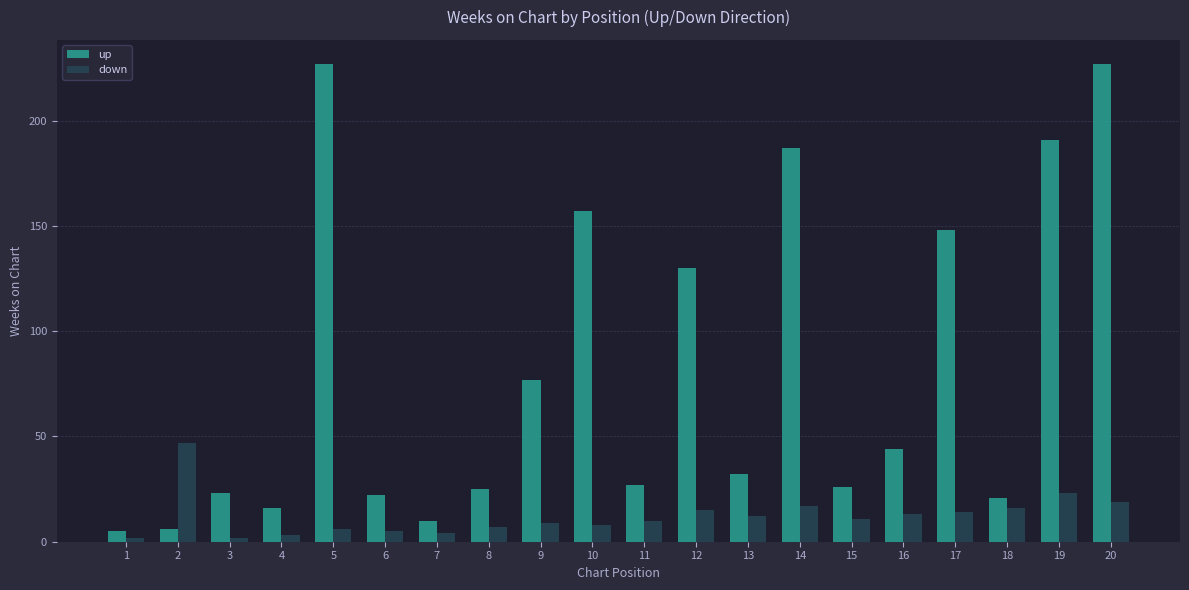

Which series has the largest range (max minus min)?

up